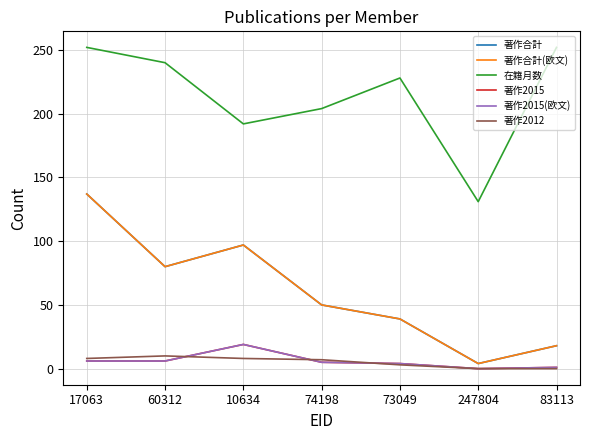

What is the difference between the 著作合計 values at 17063 and 74198?

87